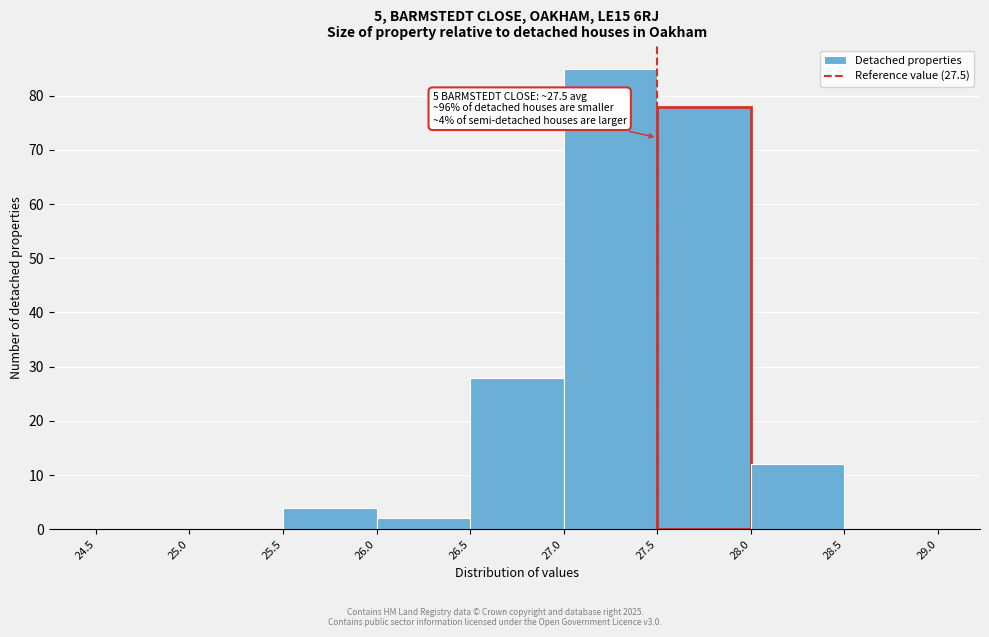

Which range on the x-axis has the tallest bar?

27.0 to 27.5